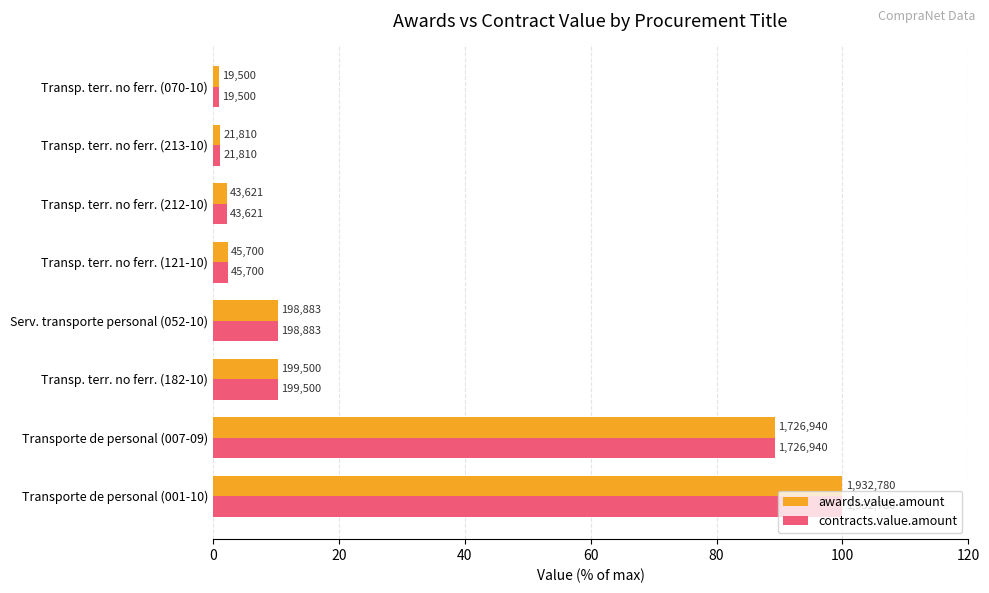

Which series has the largest total across all categories?

awards.value.amount